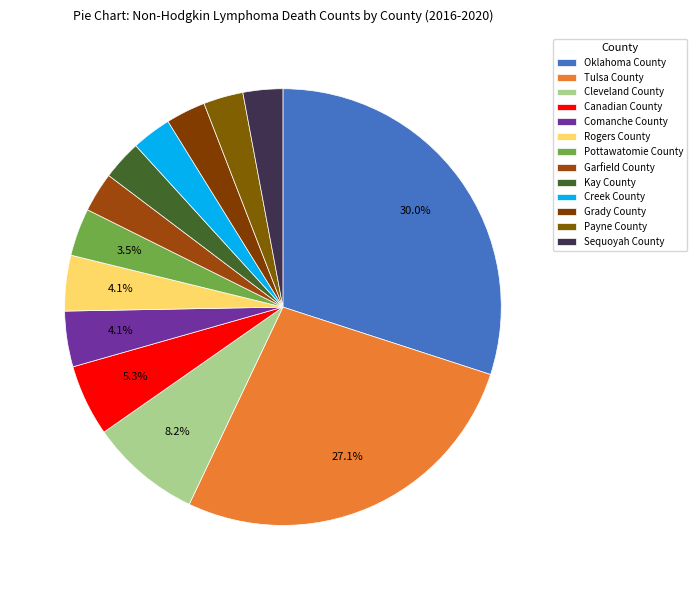

What percentage is the Canadian County slice, to the nearest percent?

5%